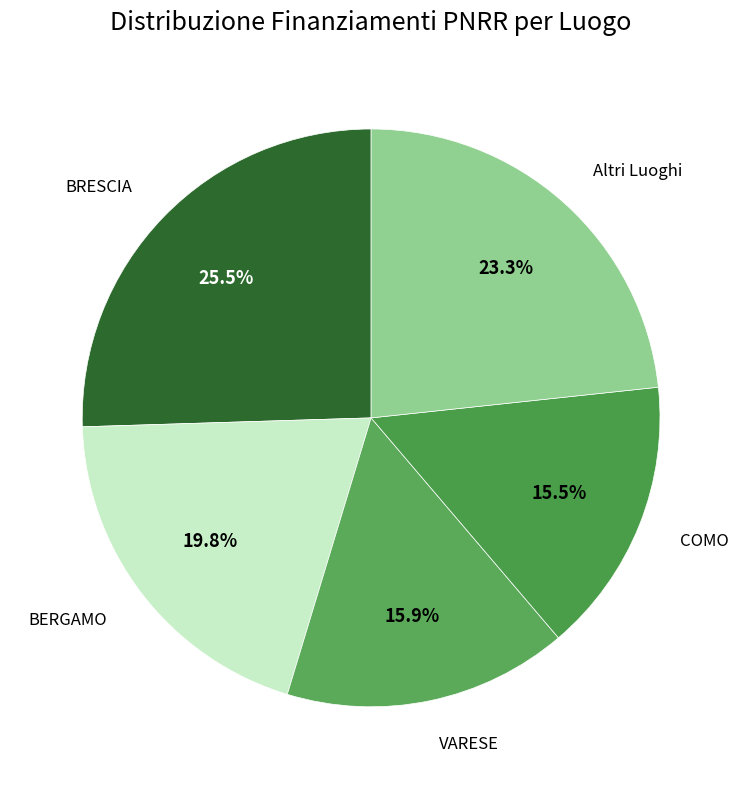

Count the number of slices in the pie.

5